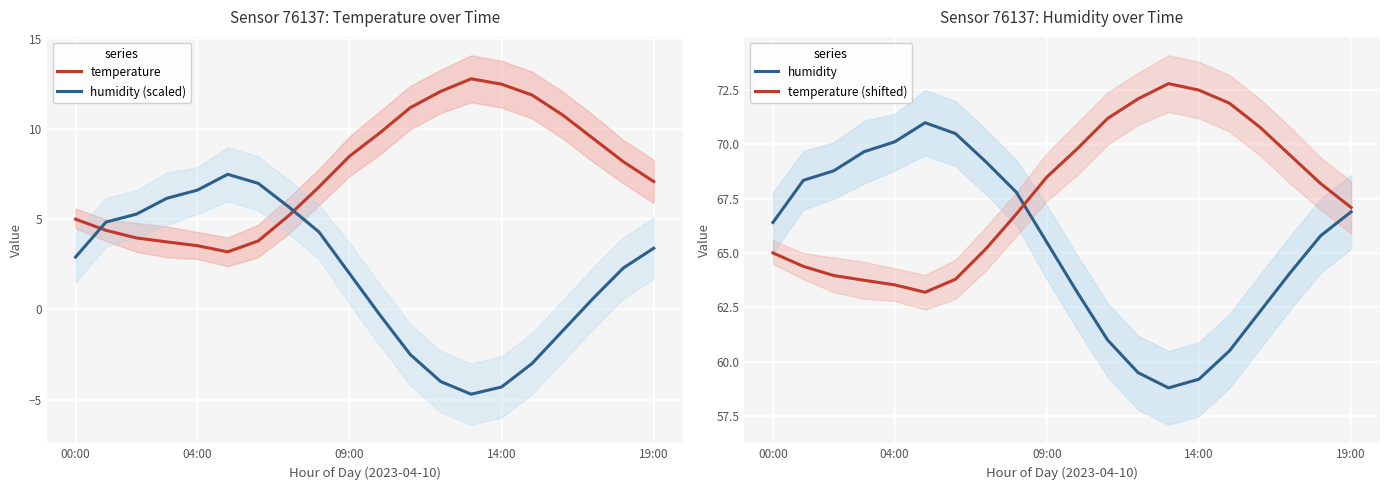

What is the approximate value of humidity at 00:00?

66.4